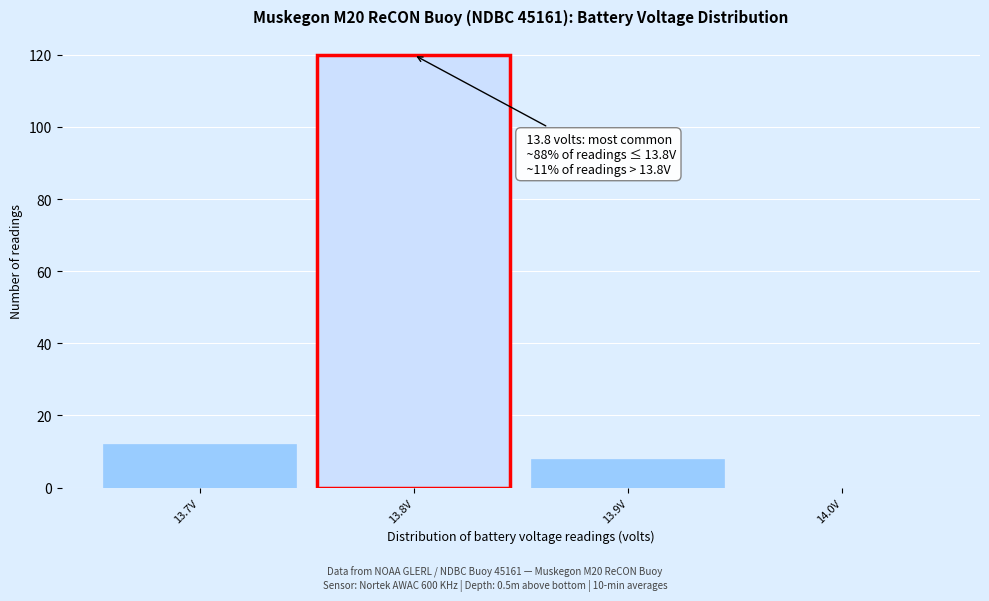

Over which range of the x-axis is the bar tallest?

13.75 to 13.85